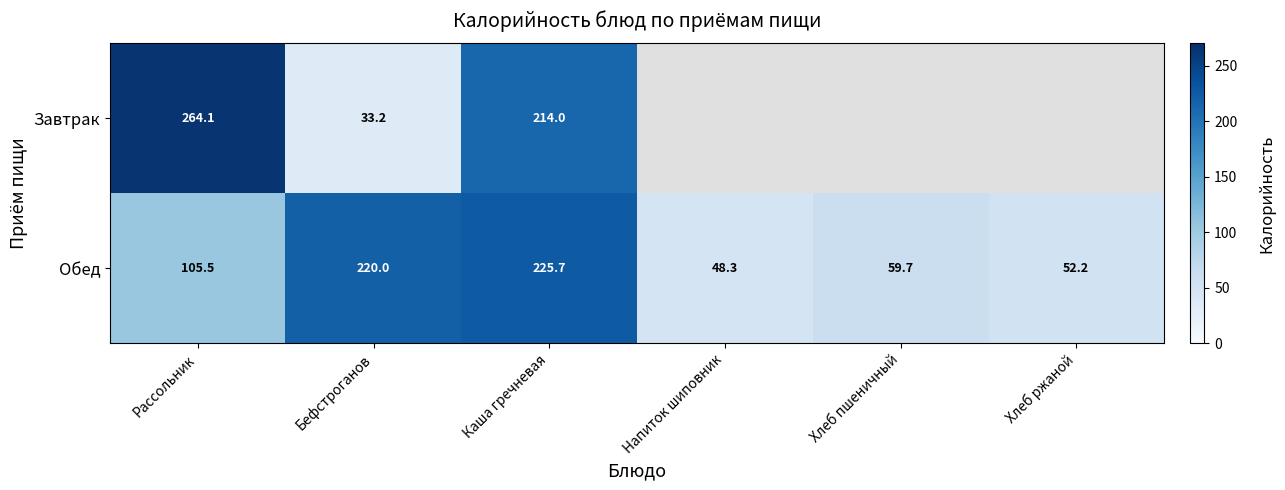

True or false: Обед has a value of 52.2 at Хлеб ржаной.

True